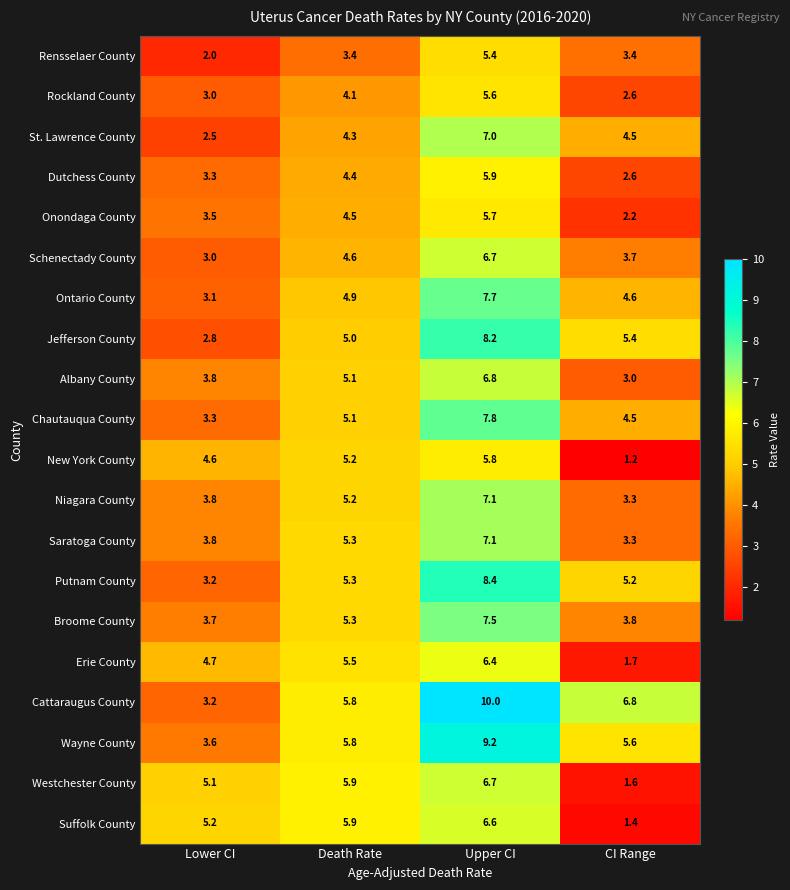

The value of Schenectady County at CI Range is 3.7. True or false?

True